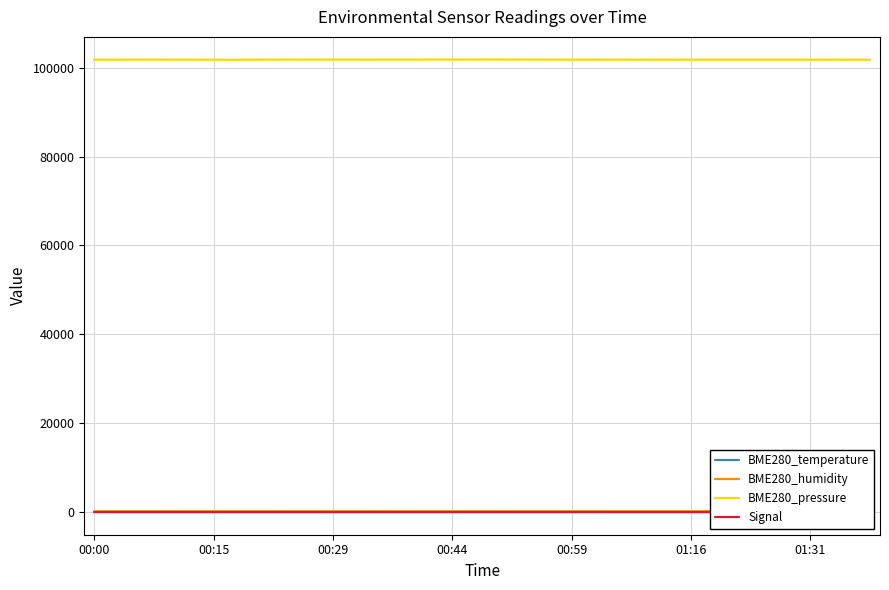

What is the average value of the BME280_humidity series?

87.0